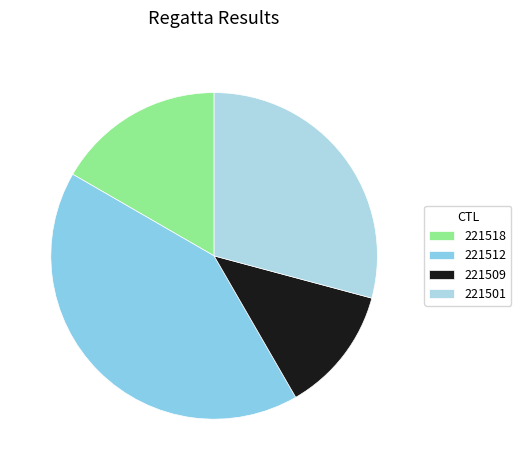

Count the number of slices in the pie.

4